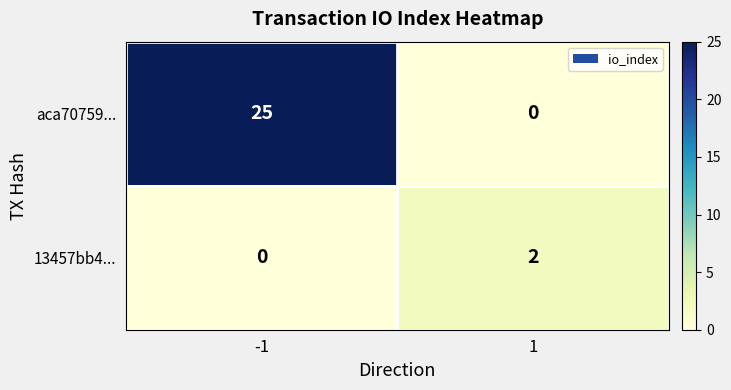

At which category is the sum across all series the highest?

-1